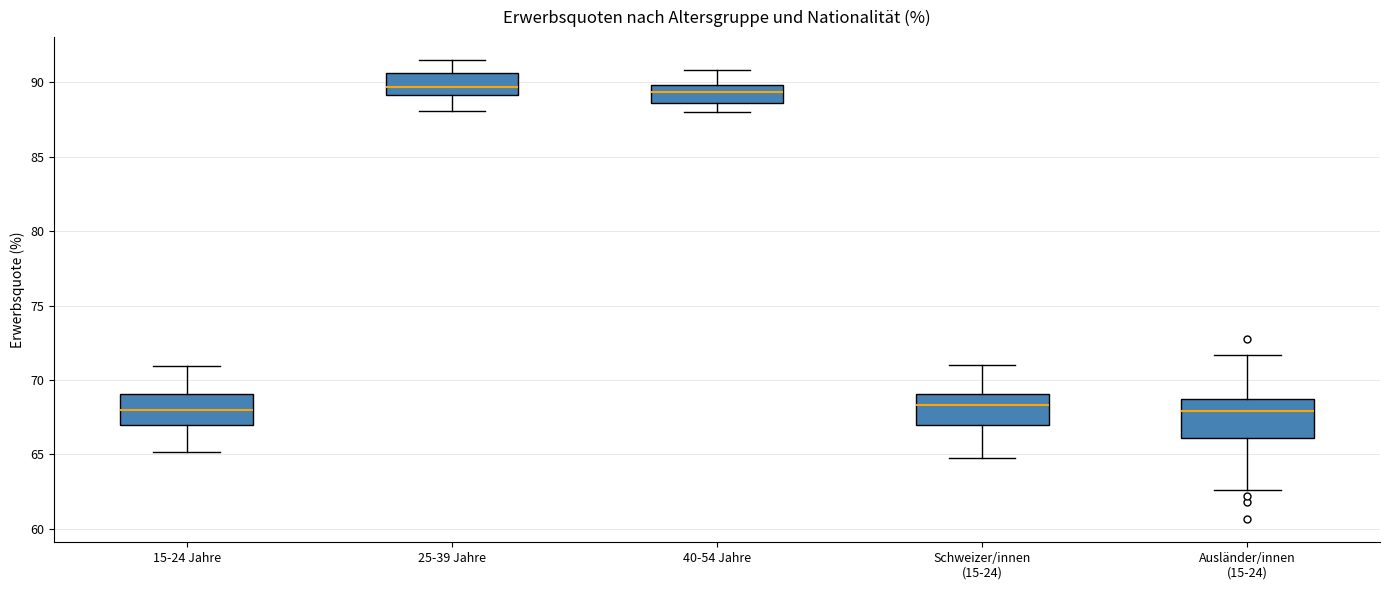

Reading left to right, transcribe this box plot: for each box, give where its median line is, the range the box spans, and where its two whiskers end, as read against the y-axis. The values are not printed on the chart, so give them approximately, as read against the axis.

15-24 Jahre: median 68.0, box 67.0 to 69.0, whiskers 65.0 to 71.0
25-39 Jahre: median 89.5, box 89.0 to 90.5, whiskers 88.0 to 91.5
40-54 Jahre: median 89.5, box 88.5 to 90.0, whiskers 88.0 to 91.0
Schweizer/innen (15-24): median 68.5, box 67.0 to 69.0, whiskers 65.0 to 71.0
Ausländer/innen (15-24): median 68.0, box 66.0 to 68.5, whiskers 62.5 to 71.5